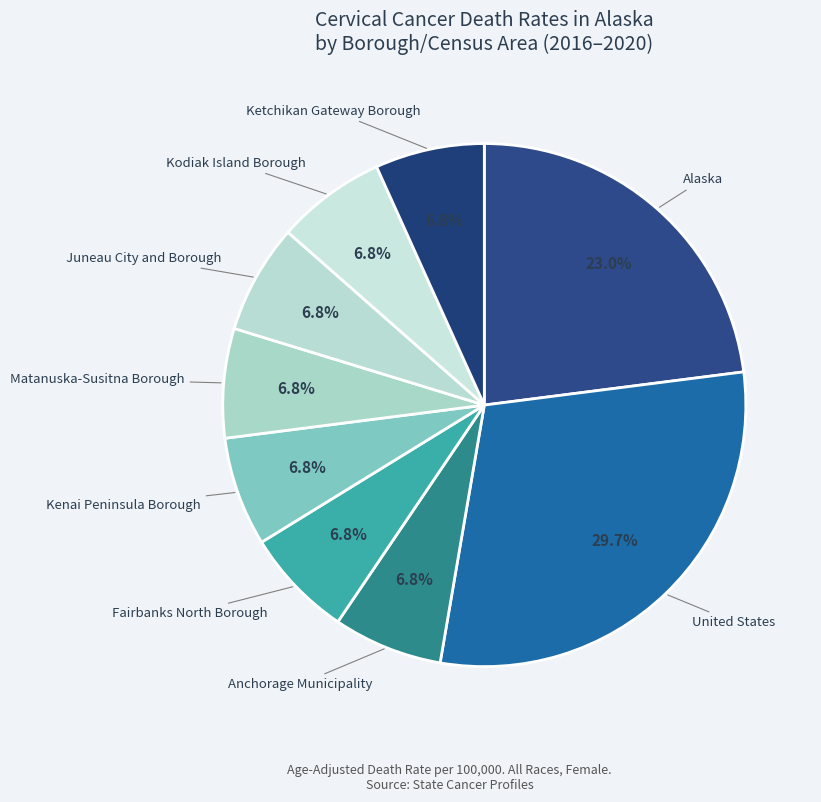

Between Matanuska-Susitna Borough and Alaska, which is larger?

Alaska